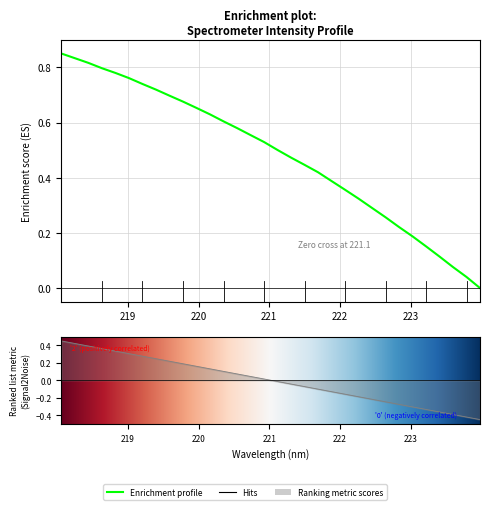

Reading right to left, what are all the values shown in this chart?

0.0	0.0	0.1	0.1	0.2	0.2	0.2	0.3	0.3	0.3	0.4	0.4	0.4	0.4	0.5	0.5	0.5	0.6	0.6	0.6	0.6	0.7	0.7	0.7	0.7	0.7	0.8	0.8	0.8	0.8	0.8	0.8